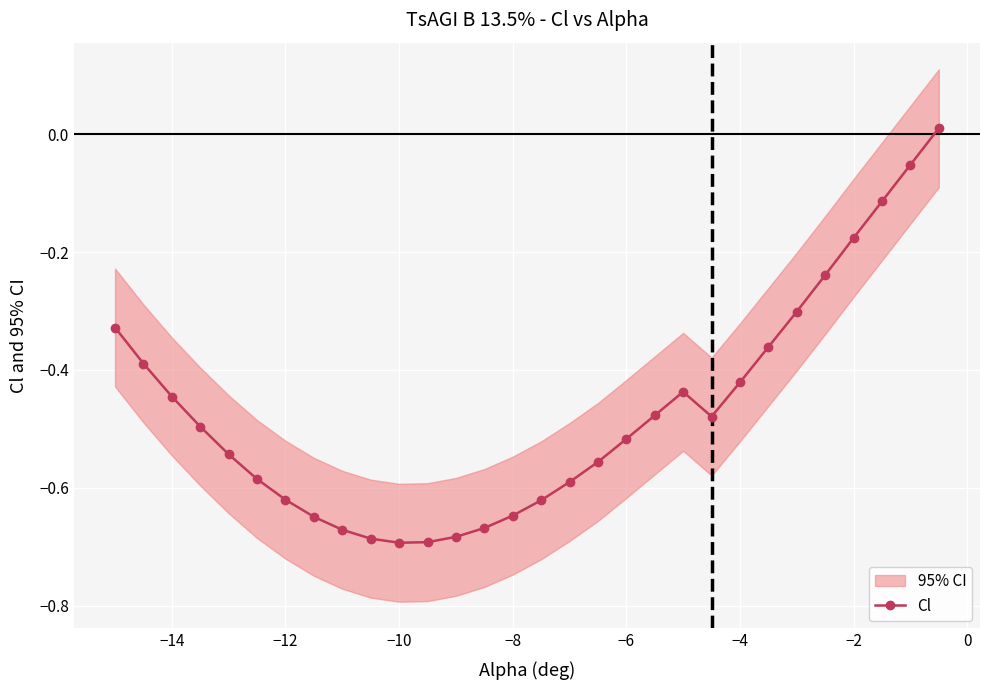

How many values are above zero?

1